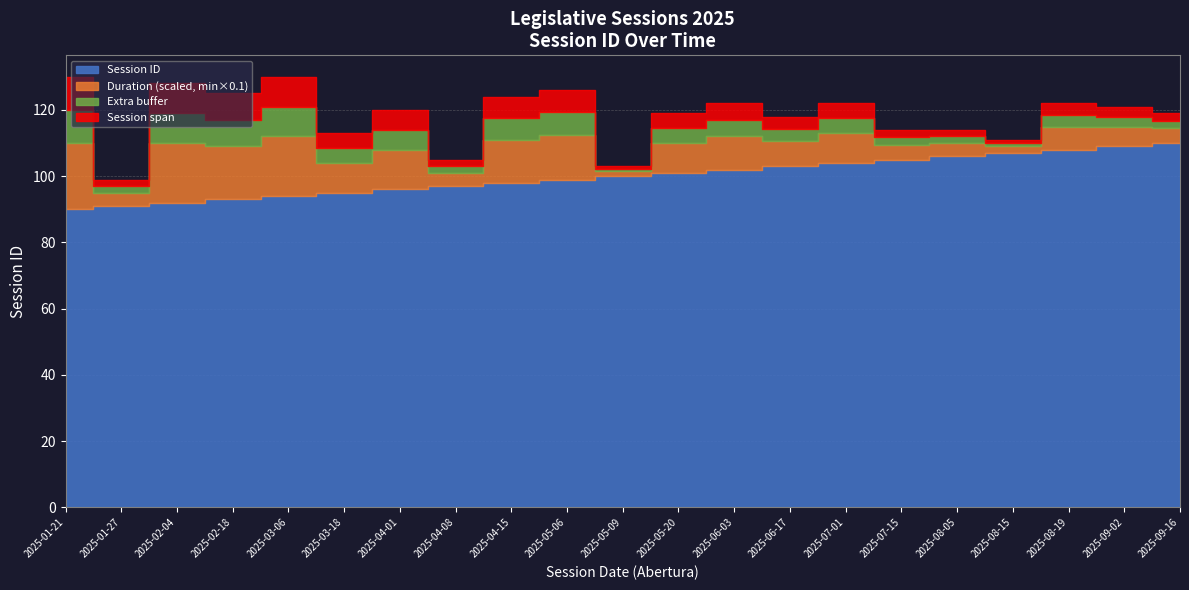

How many categories are shown in the chart?

21